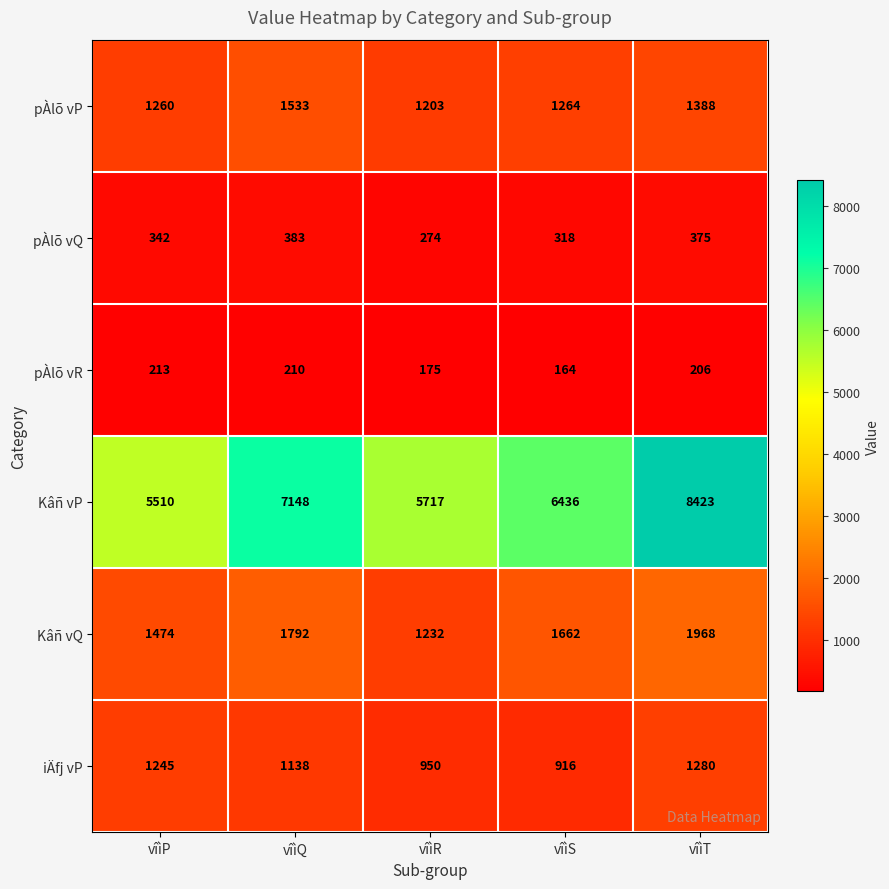

At which label does Kâñ vQ first exceed 1662?

vîìQ